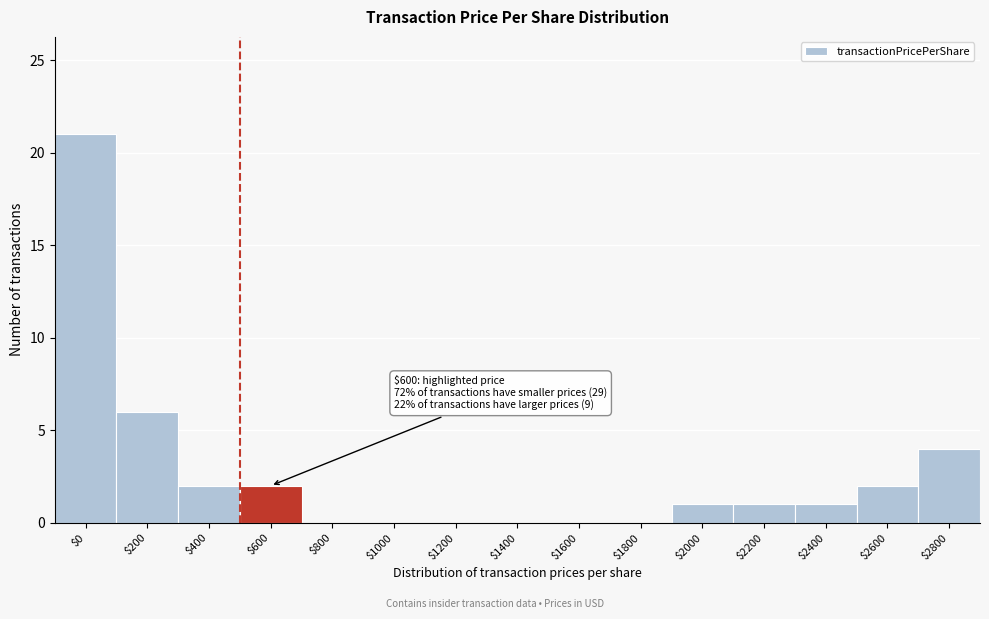

The value at $1800 is 0. True or false?

True